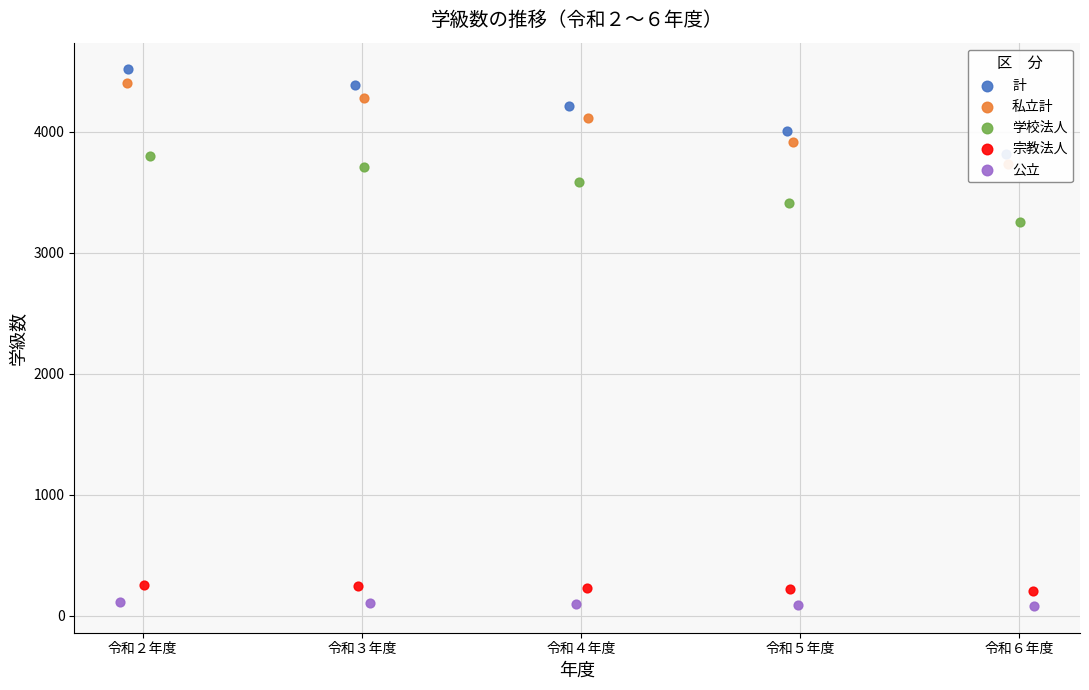

Which series has the widest spread of Y values?

計